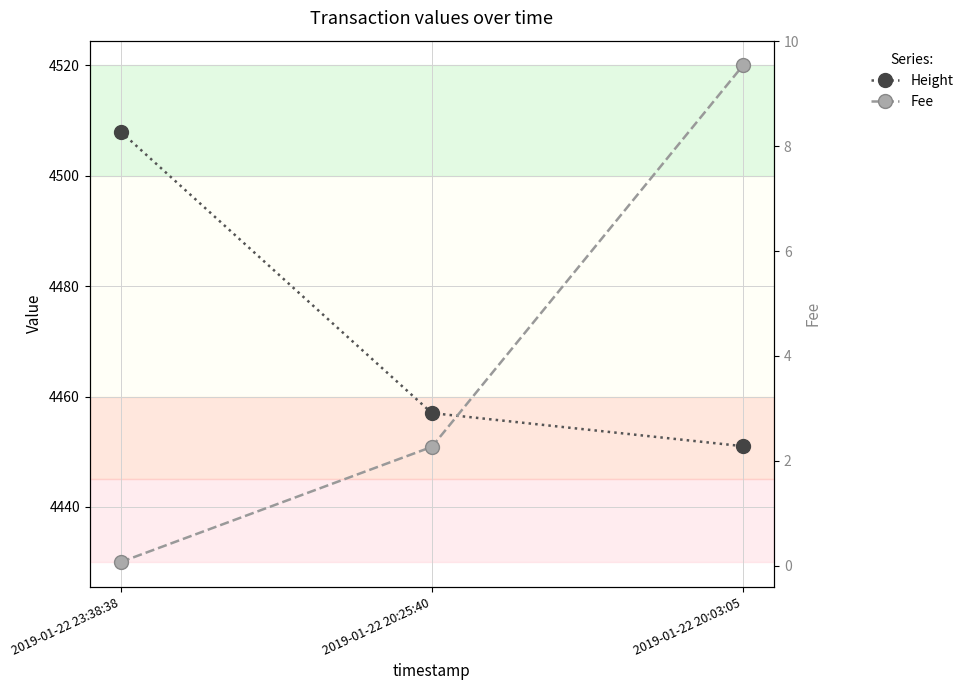

Reading left to right, extract all data points from this chart.

Height: 4508.0	4457.0	4451.0
Fee: 0.1	2.3	9.5